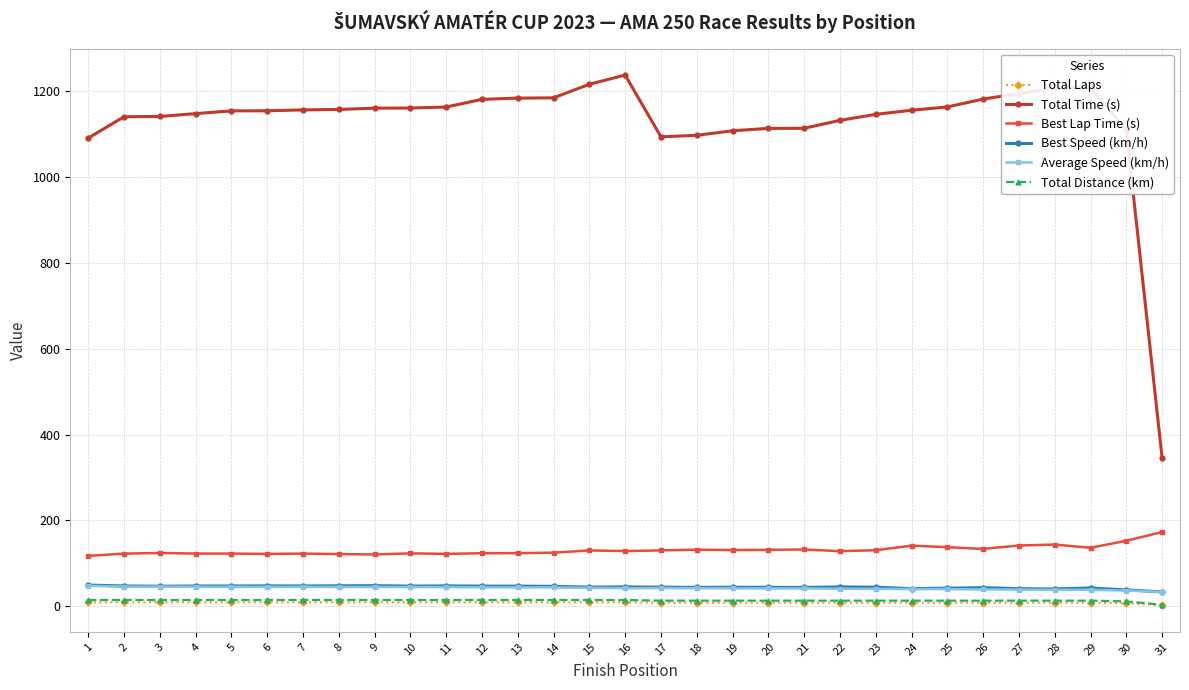

True or false: Best Lap Time (s) and Total Time (s) cross at least once.

False